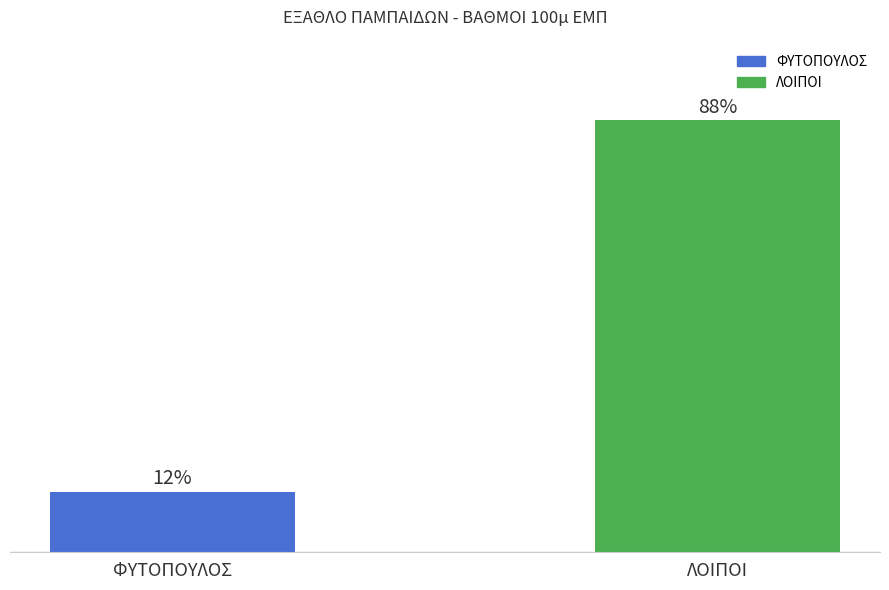

The value at ΦΥΤΟΠΟΥΛΟΣ is 344. True or false?

False